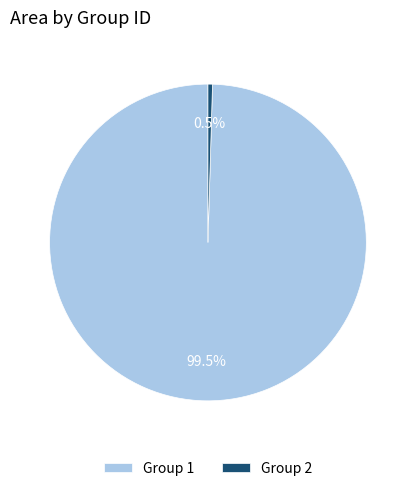

What percentage is NOT represented by Group 1?

0.5%